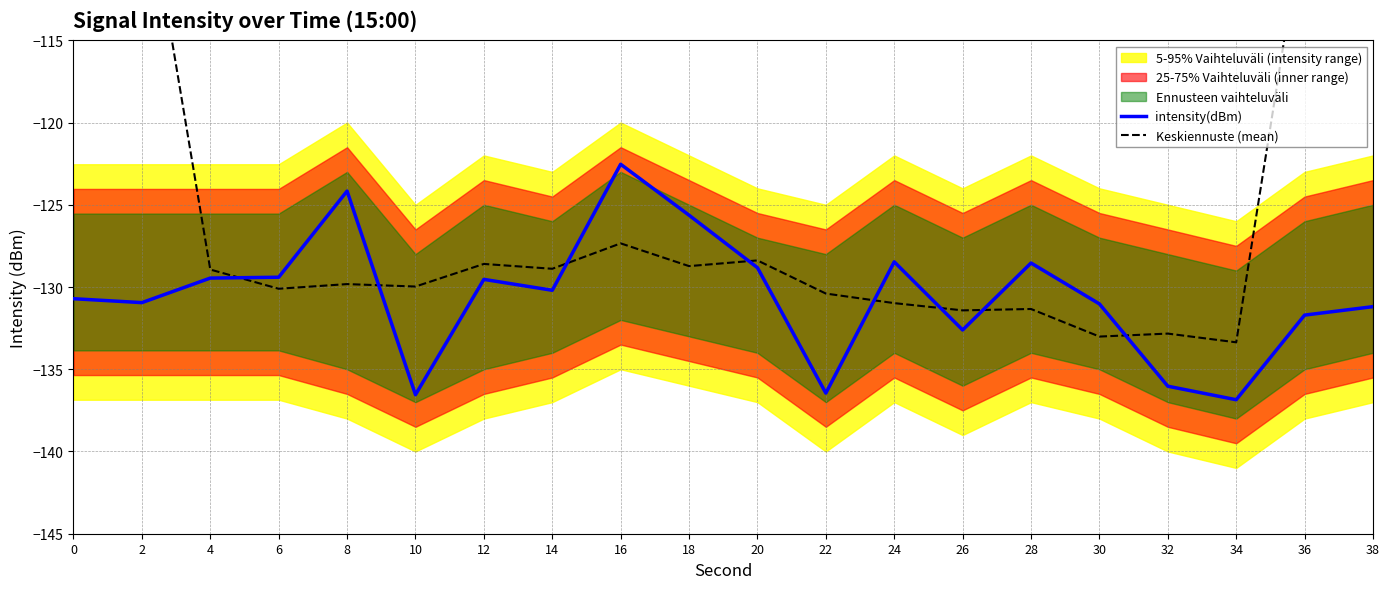

How many categories are shown in the chart?

20